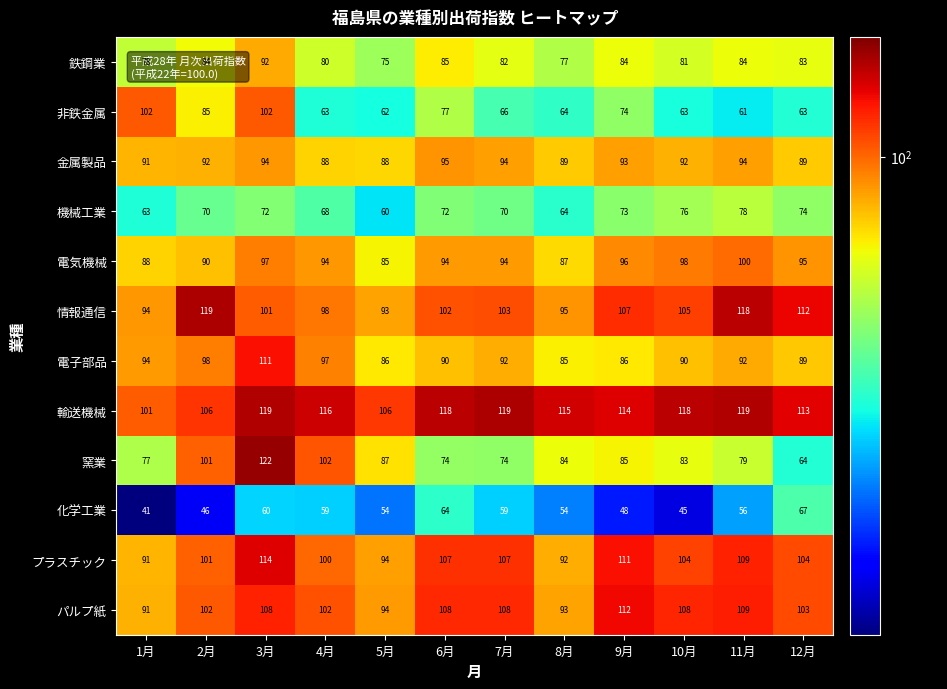

Where is 窯業 nearest to the value 93?

5月